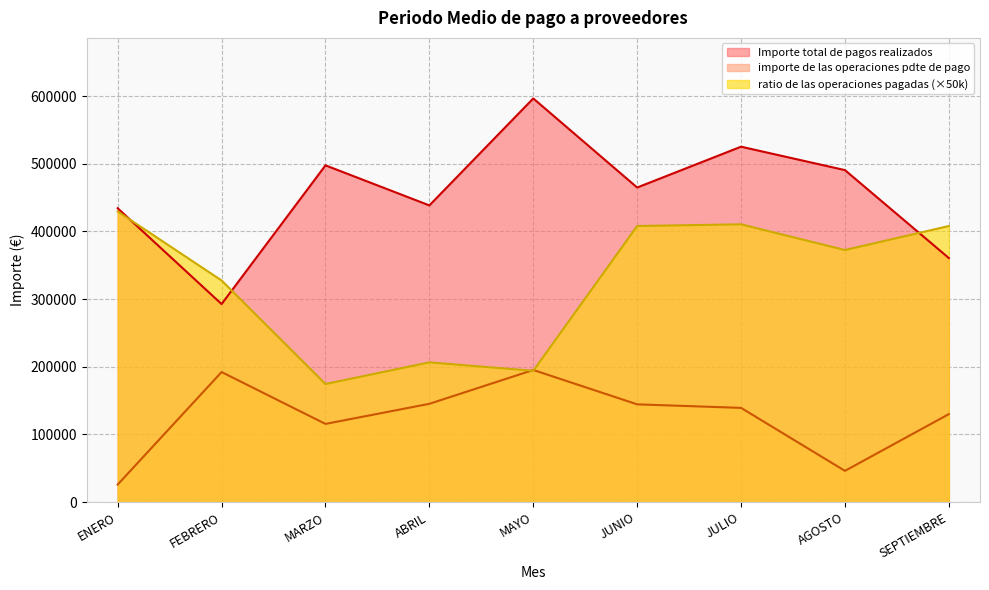

Where is the first local minimum for Importe total de pagos realizados?

FEBRERO